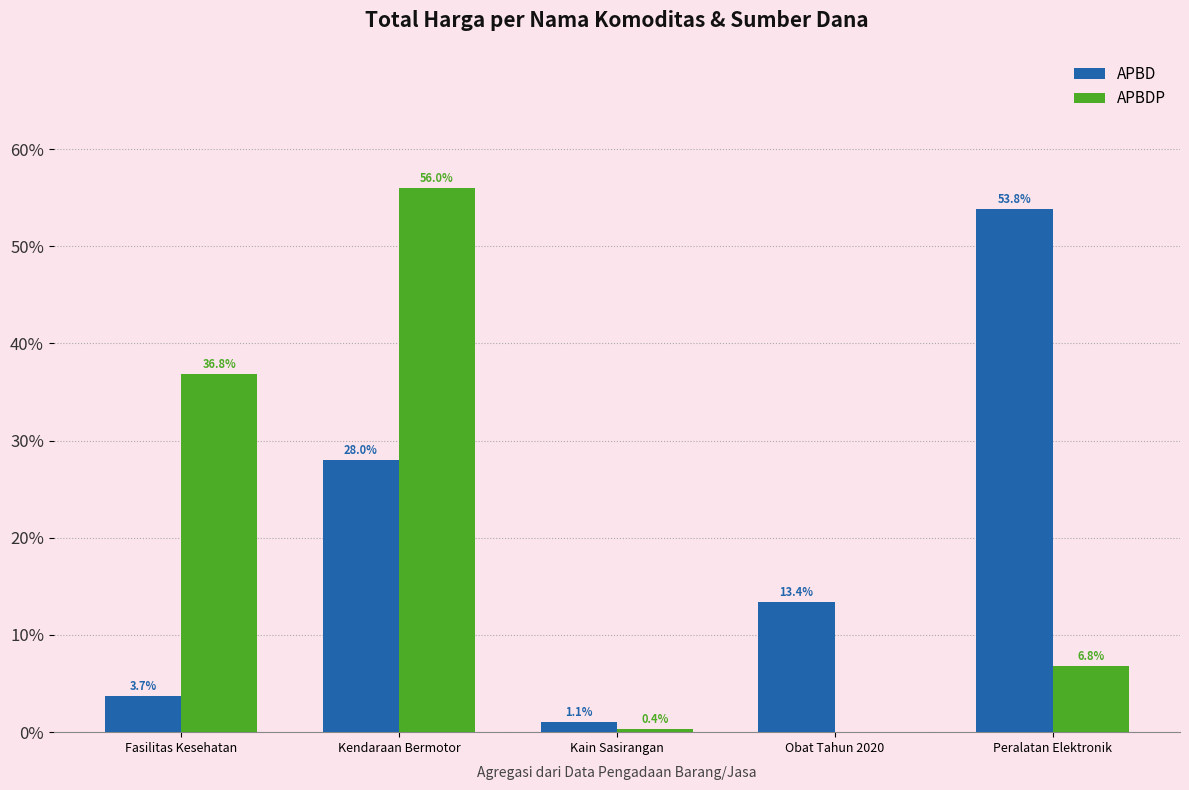

What is the total value across all series at Obat Tahun 2020?

13.4